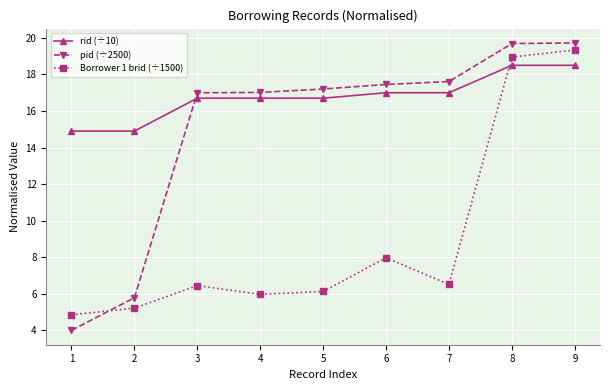

What is the average value of the pid (÷2500) series?

15.1